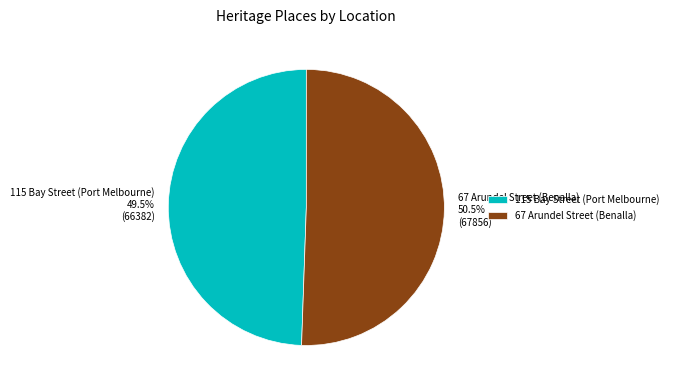

What is the total percentage of 67 Arundel Street (Benalla) and 115 Bay Street (Port Melbourne)?

100.0%